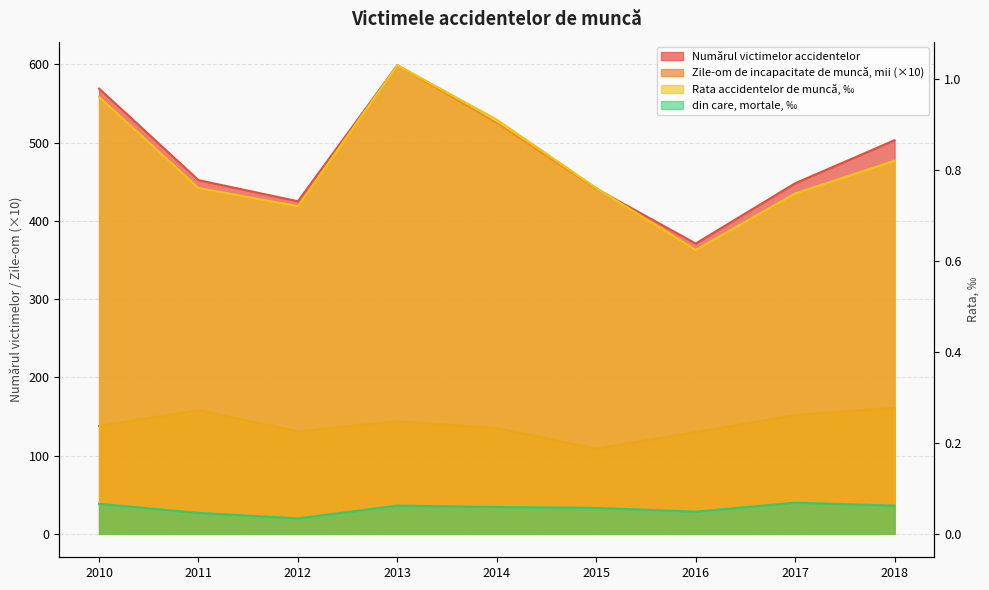

What is the minimum value for Rata accidentelor de muncă, ‰?

0.6